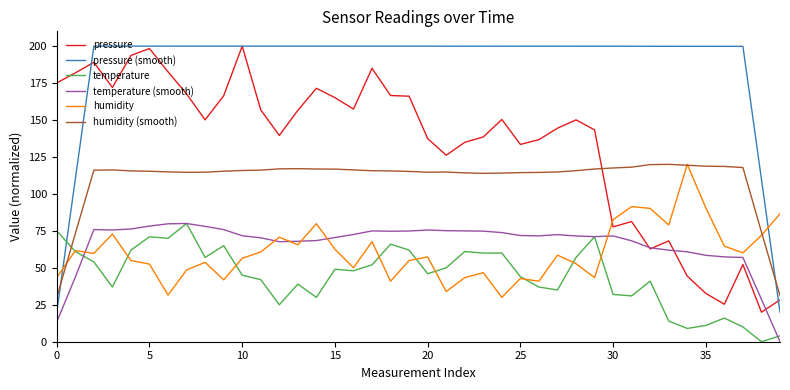

What is the sum of all pressure (smooth) values?

7458.2